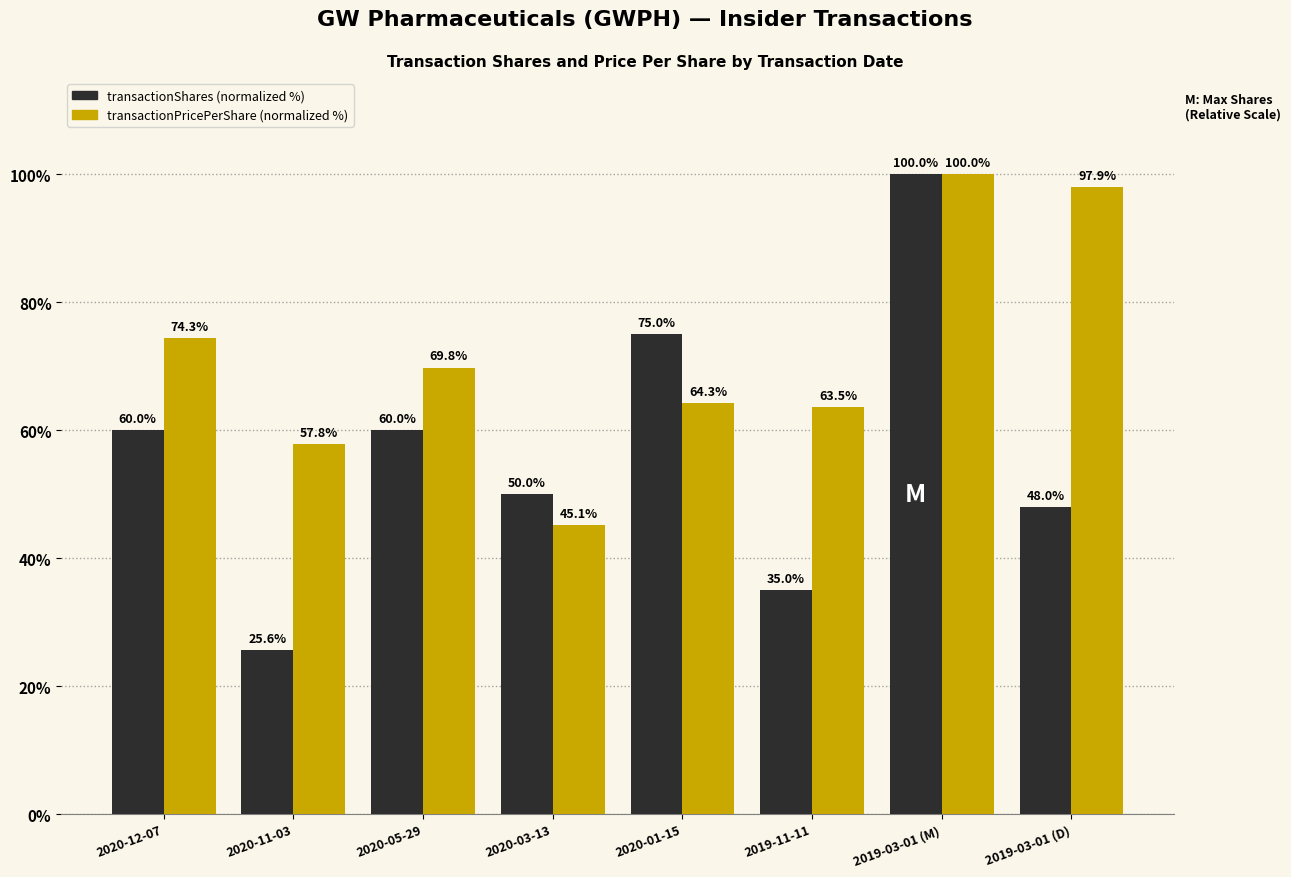

What is the spread (max minus min) of values at 2020-11-03?

32.2